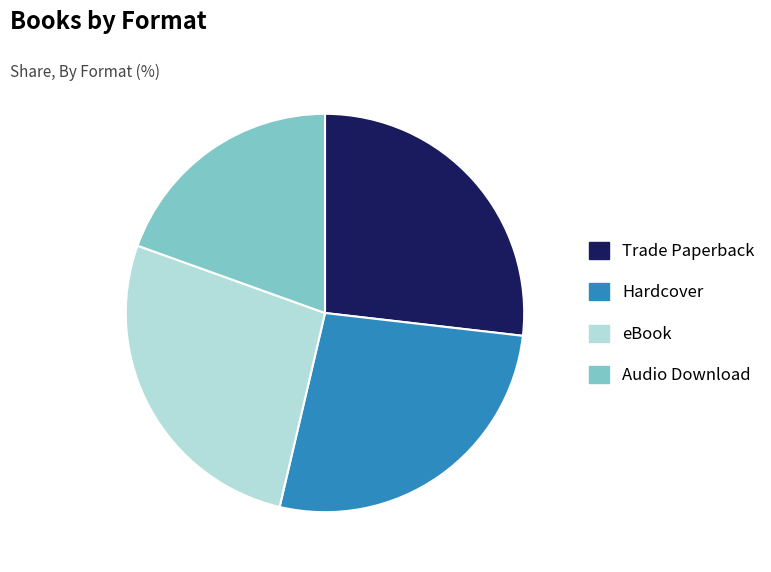

Do Trade Paperback and eBook together represent more than half of the pie?

Yes